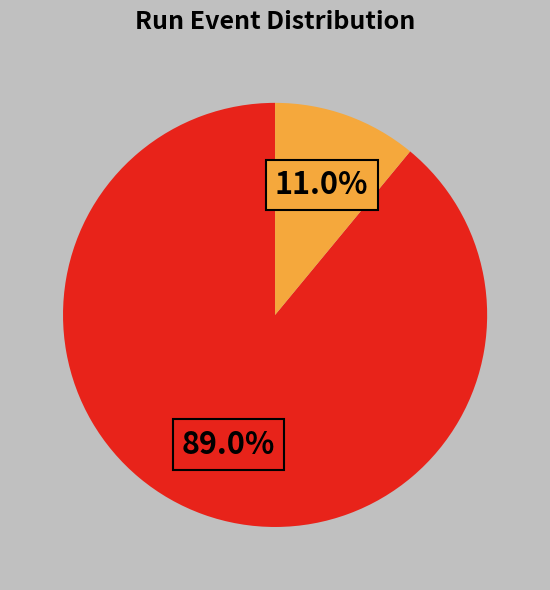

Is there any slice that represents more than half of the pie?

Yes